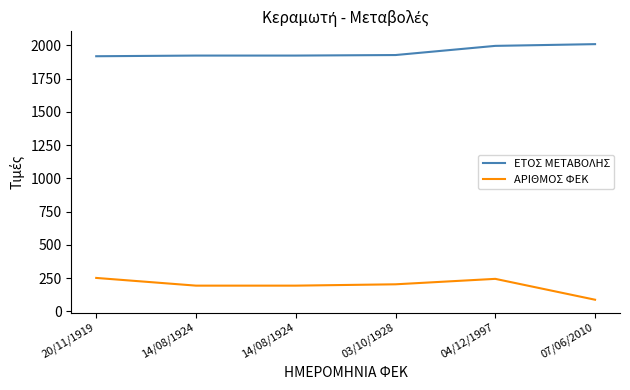

Does the chart display data point markers on the line(s)?

No